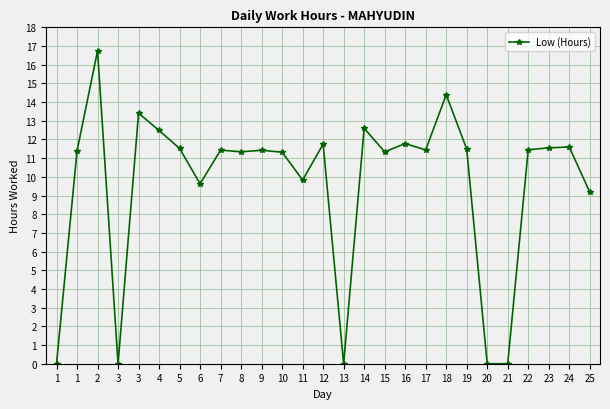

List the labels in order of value, smallest first.

1, 3, 13, 20, 21, 25, 6, 11, 10, 8, 15, 1, 9, 7, 17, 22, 19, 5, 23, 24, 12, 16, 4, 14, 3, 18, 2